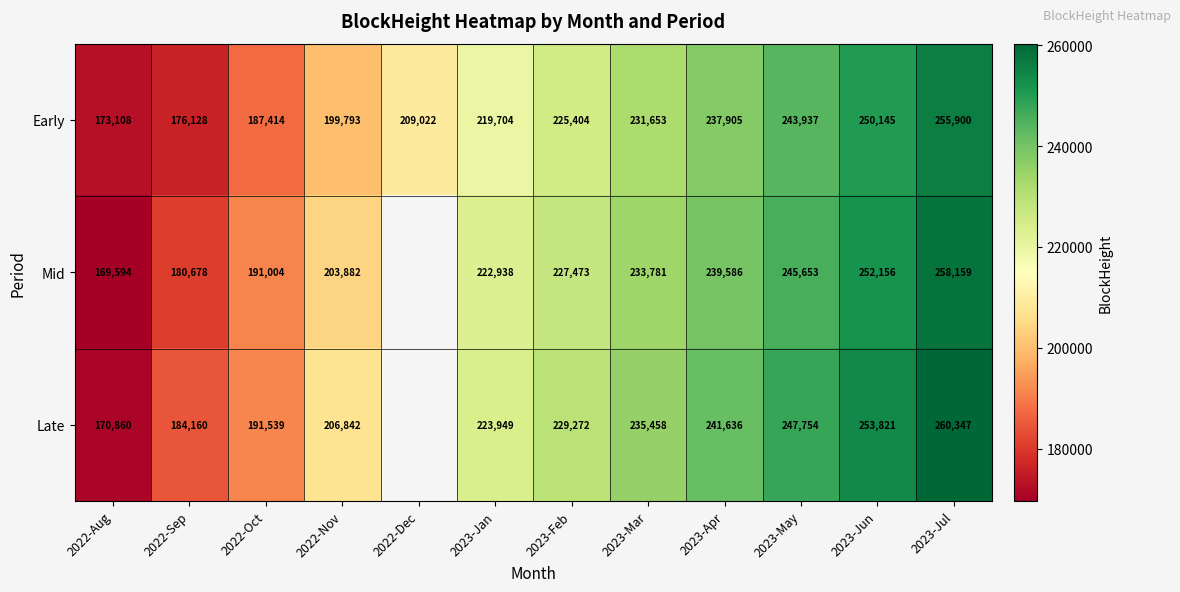

How many series are shown in this chart?

3